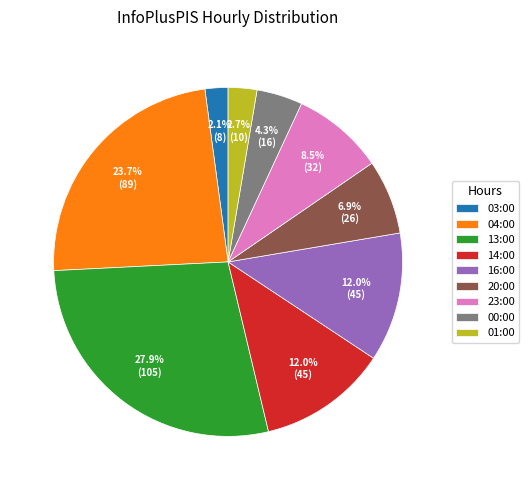

How much of the chart is everything except 16:00?

88.0%